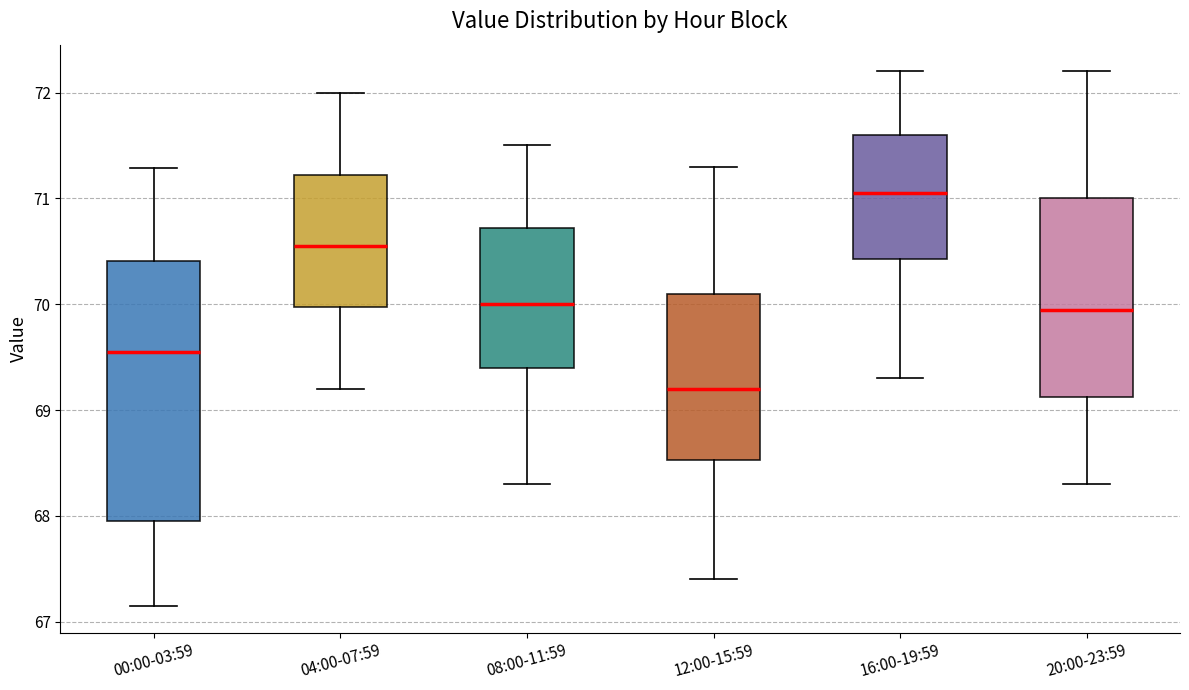

Which box is the tallest, from its lower edge to its upper edge?

00:00-03:59